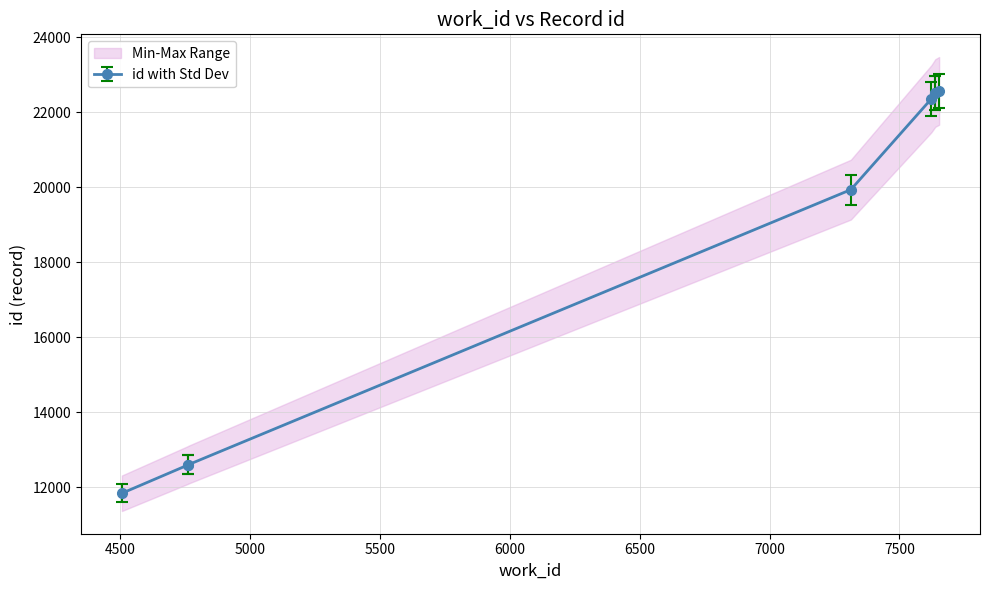

What is the difference between the values at 4761 and 7313?

7340